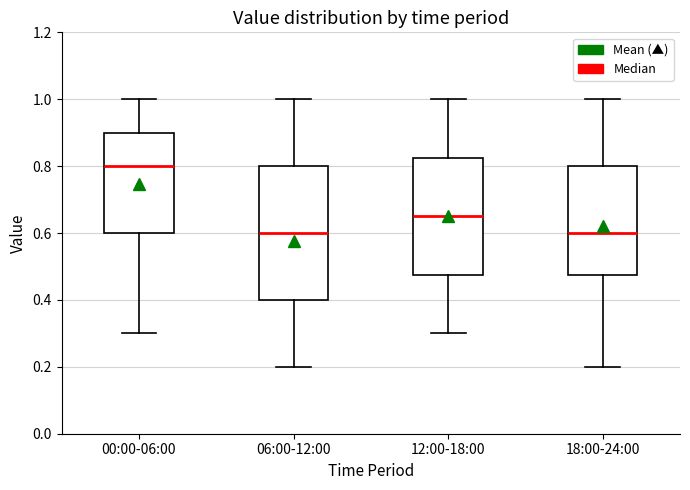

Where is the lower edge of the box for 00:00-06:00 on the y-axis? The values are not printed on the chart, so give them approximately, as read against the axis.

0.60